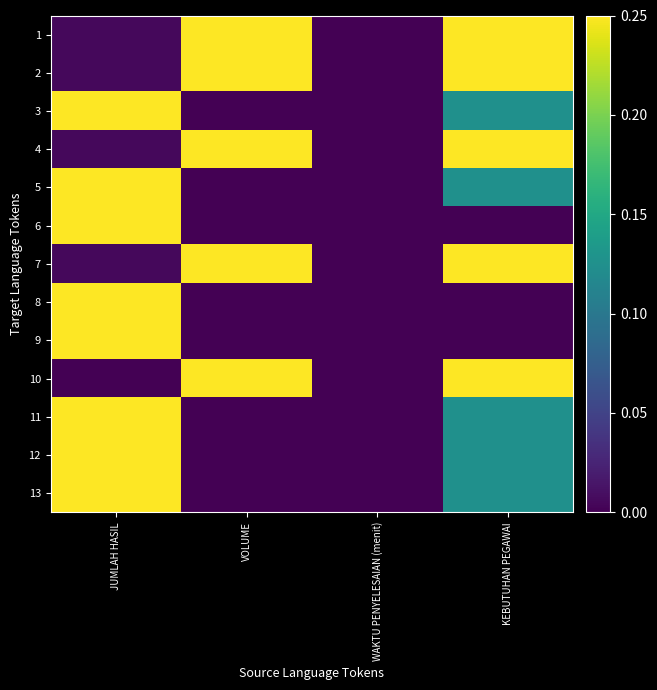

Rank the series by their maximum value, from lowest to highest.

1, 2, 3, 4, 5, 6, 7, 8, 9, 10, 11, 12, 13